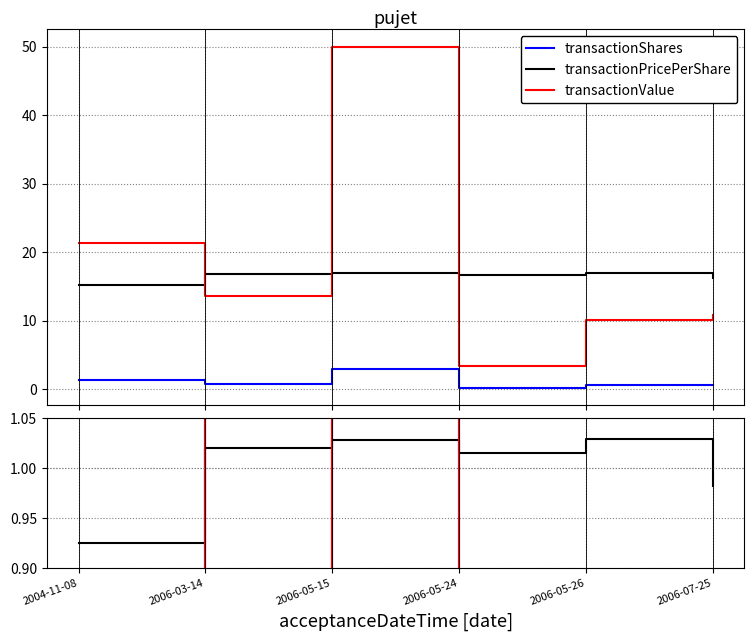

Is the value of transactionValue at 2006-05-26 greater than the value of transactionShares at 2006-05-26?

Yes